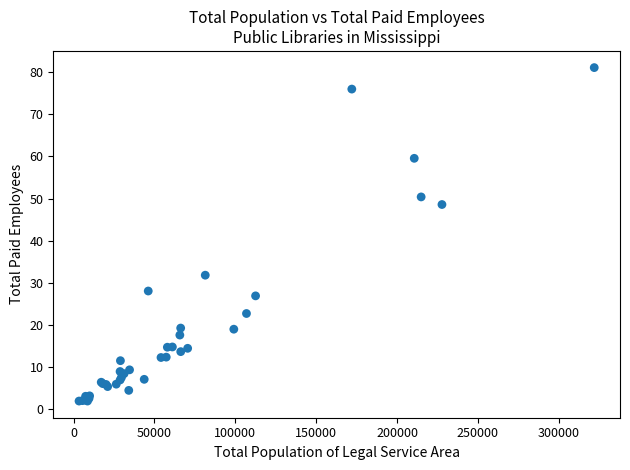

What Y value in the scatter plot is closest to 41?

48.6